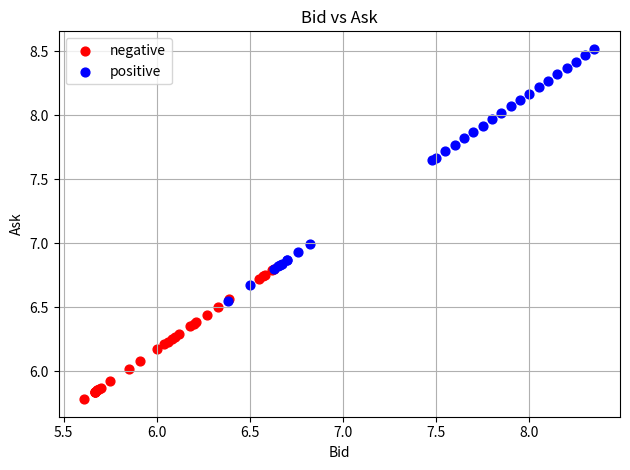

What are all the series names shown in the legend?

negative, positive